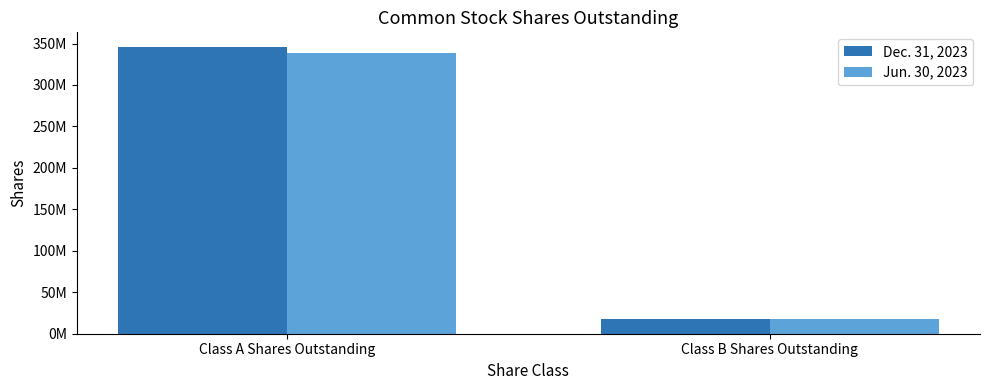

Which series changed the most between Class A Shares Outstanding and Class B Shares Outstanding?

Dec. 31, 2023